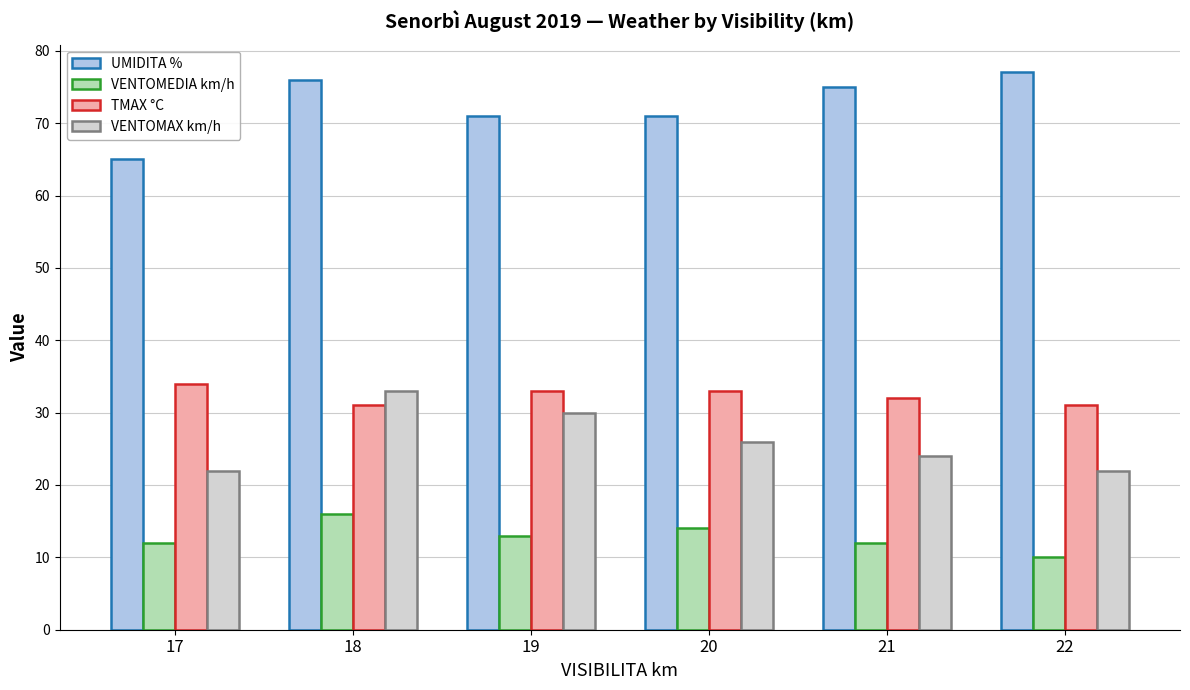

What is the value of the VENTOMAX km/h bar at the 3rd from the left?

30